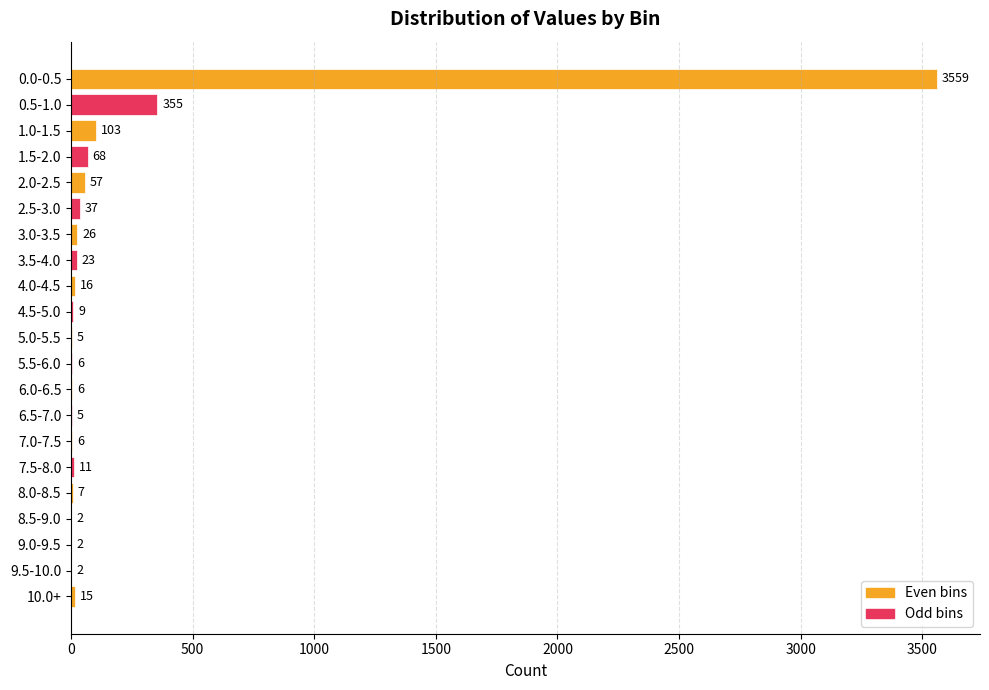

At which label is the value closest to 1780?

0.5-1.0